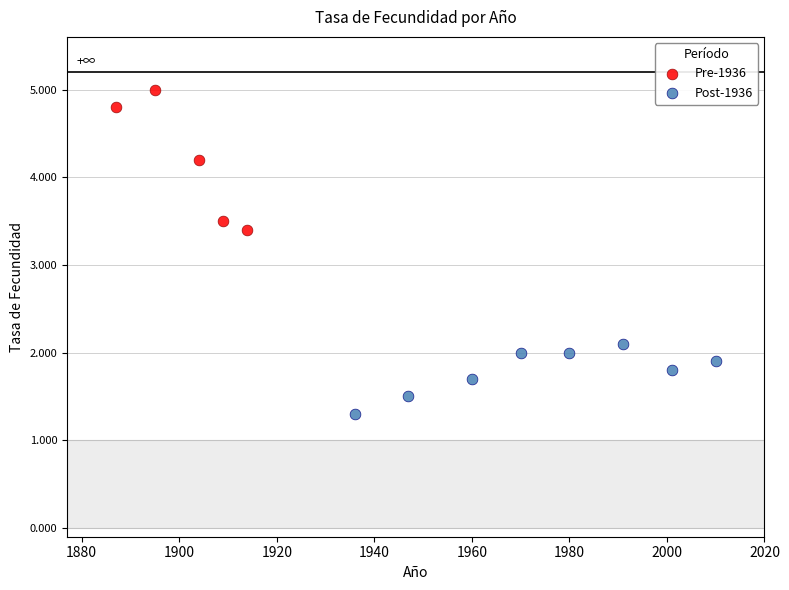

Which series has the widest spread of Y values?

Pre-1936